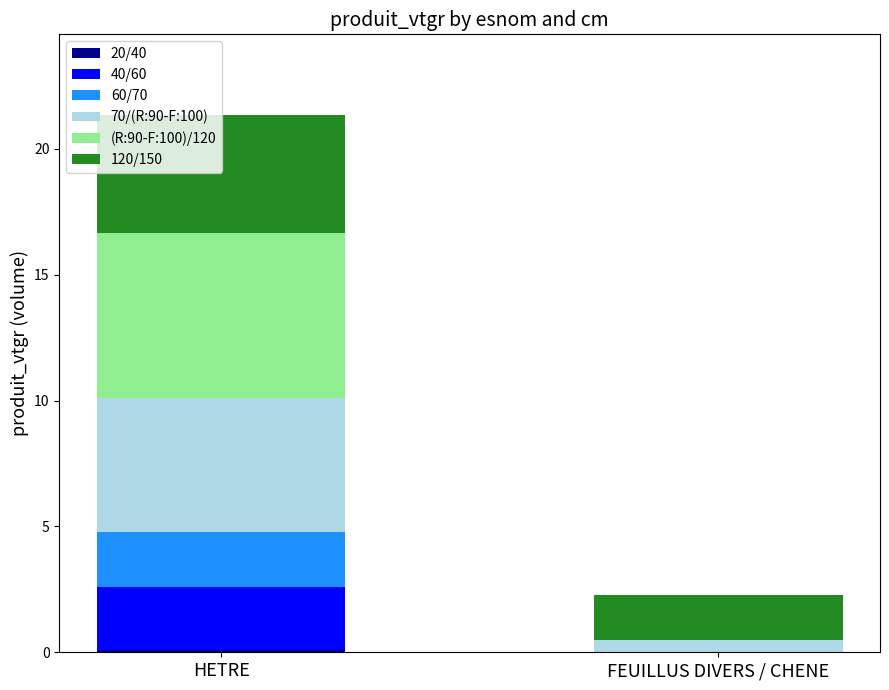

Does the chart contain stacked bars?

Yes